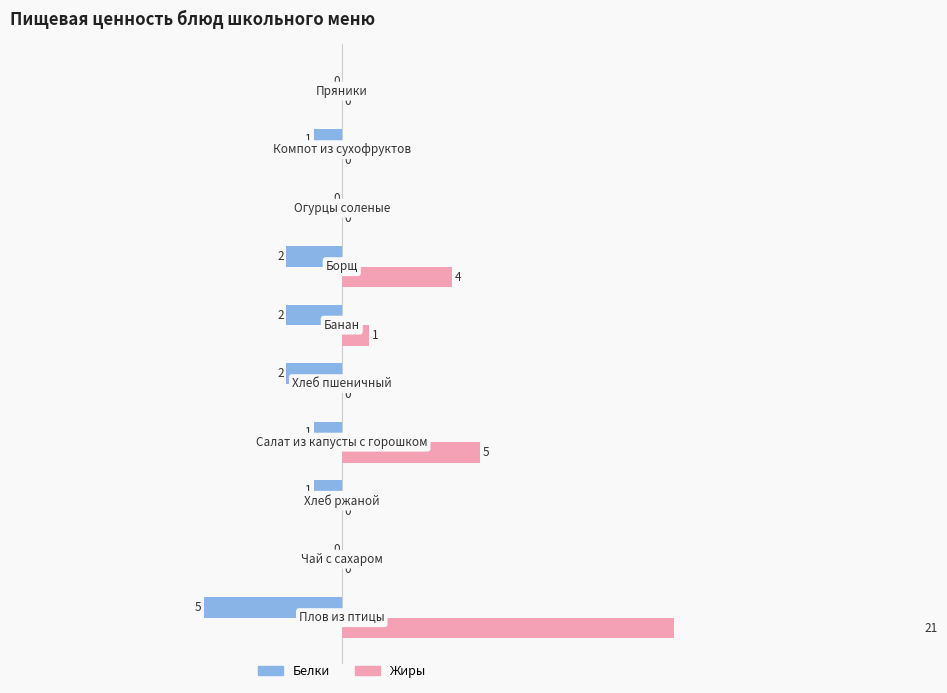

Which has a higher value, 8 or 1?

1